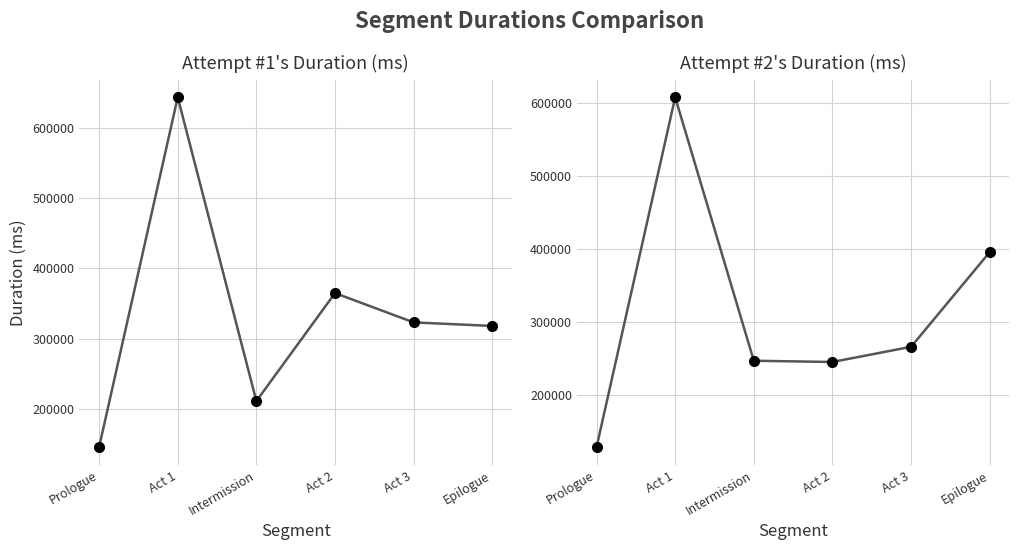

How many data points in Attempt #2's Duration (ms) are less than 266166?

3